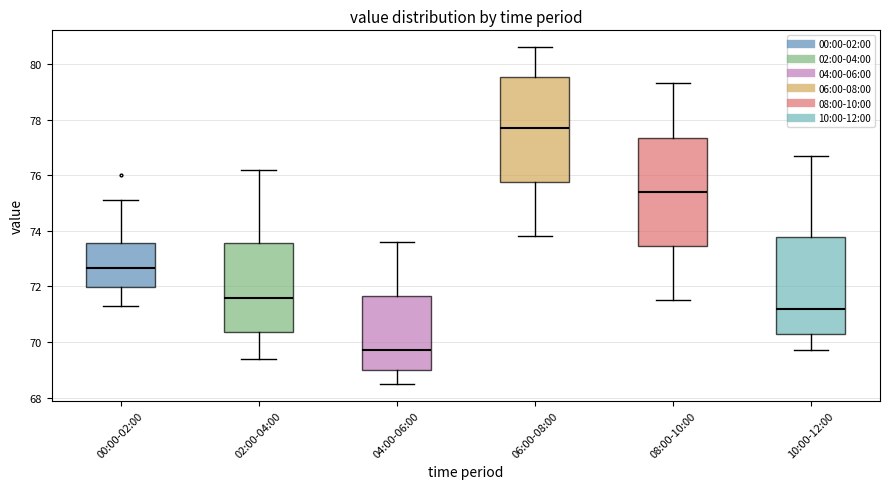

Which box's median line is the highest?

06:00-08:00